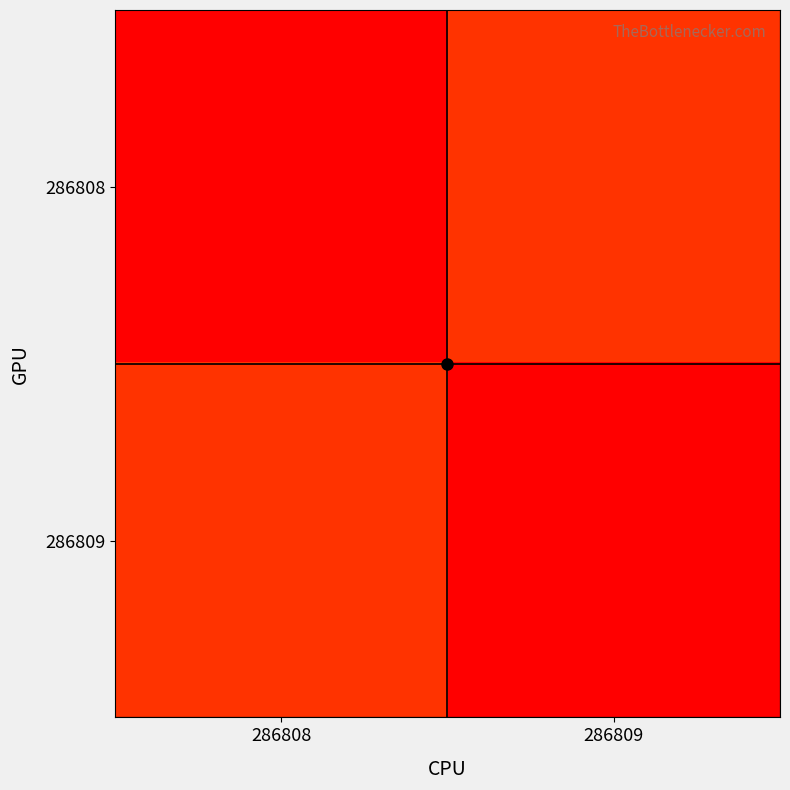

How many series are shown in this chart?

2